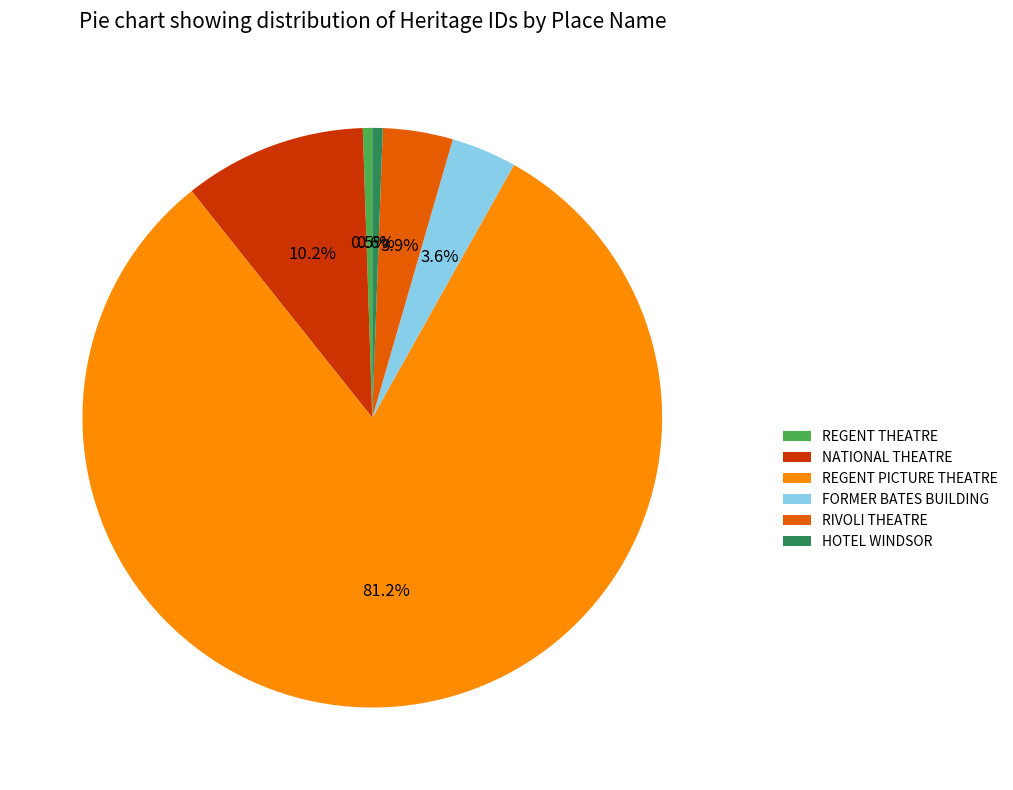

True or false: HOTEL WINDSOR accounts for 11% of the total.

False